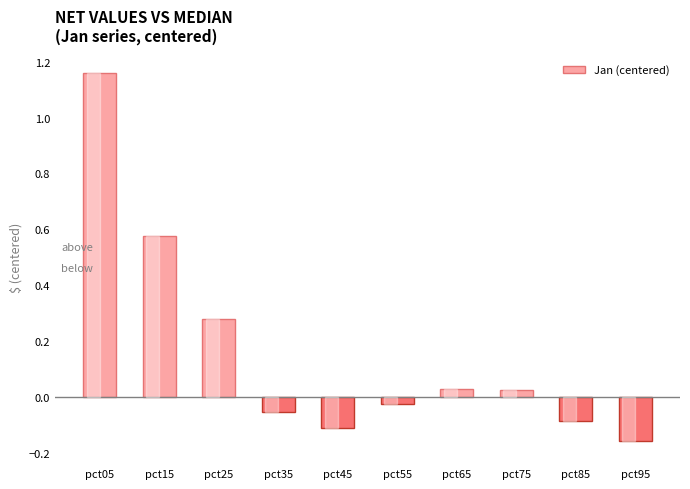

How many positive values are there?

5